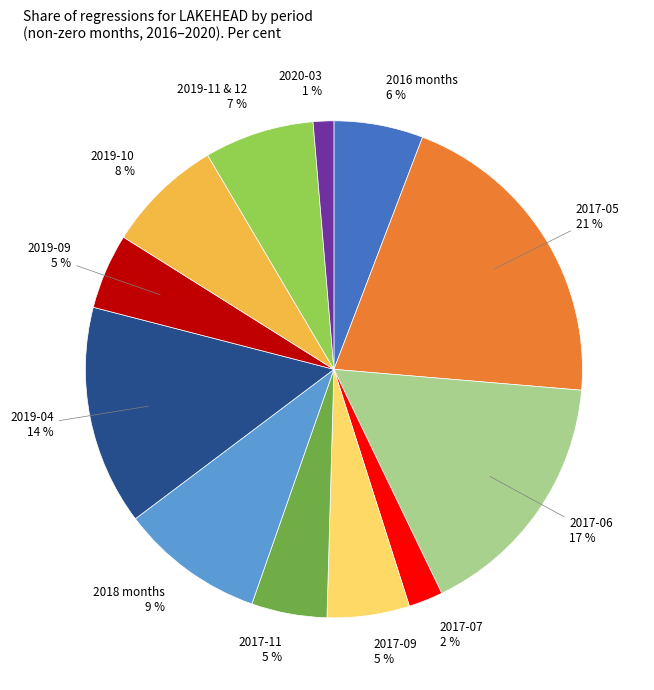

To the nearest percent, what is the average slice percentage?

8%